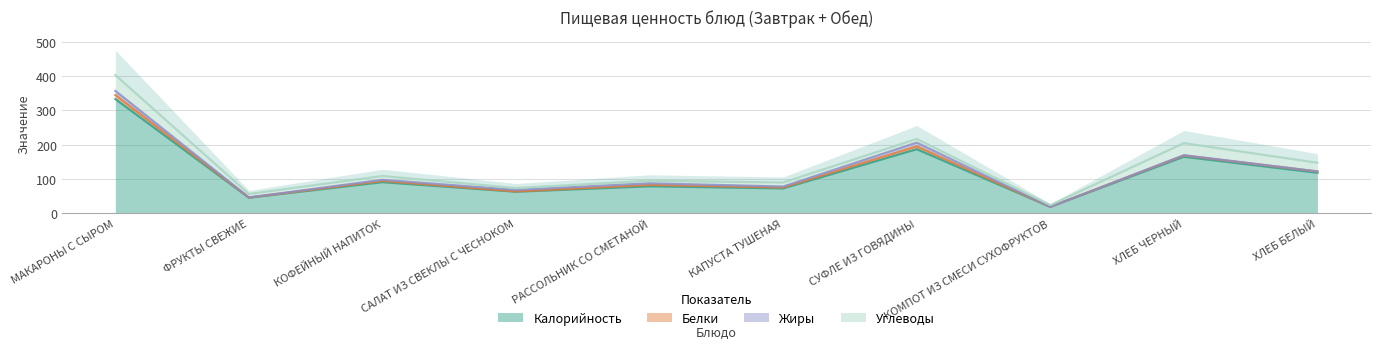

What is the label of the 5th point from the right?

КАПУСТА ТУШЕНАЯ